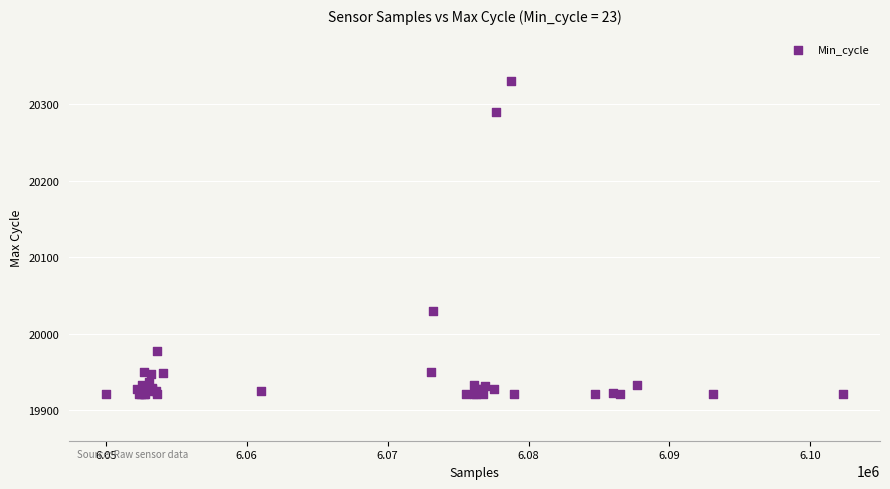

What Y value in the scatter plot is closest to 20125?

20030